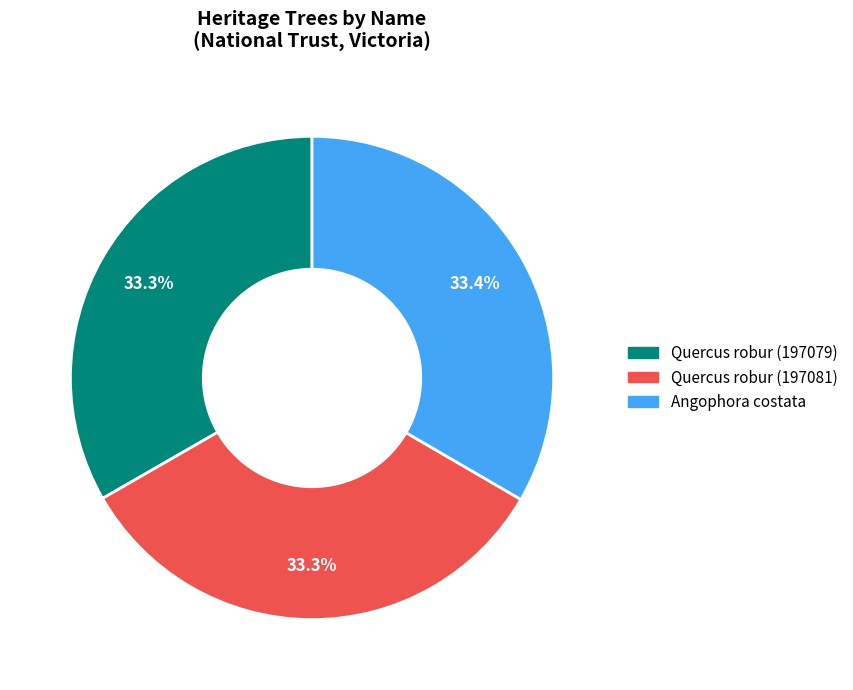

Is there a majority slice in this chart?

No